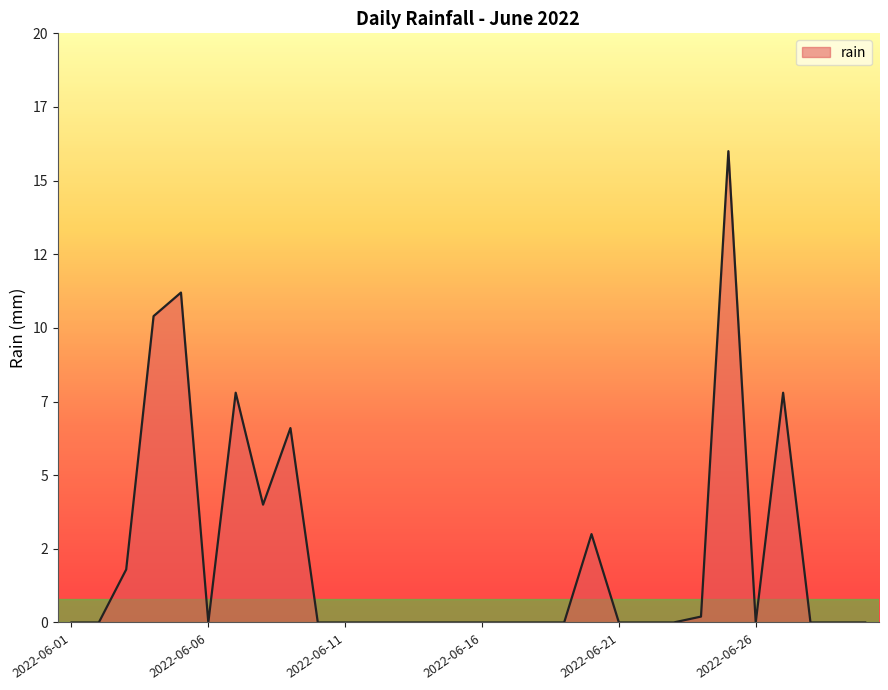

Which category has the highest value across all series?

2022-06-25